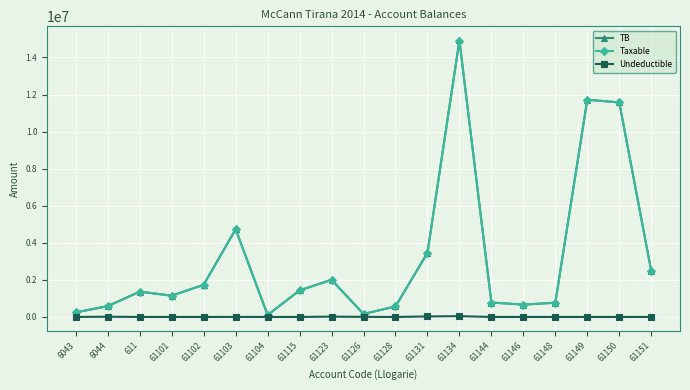

What is the sum of the Taxable values at 61123 and 61151?

4473960.5